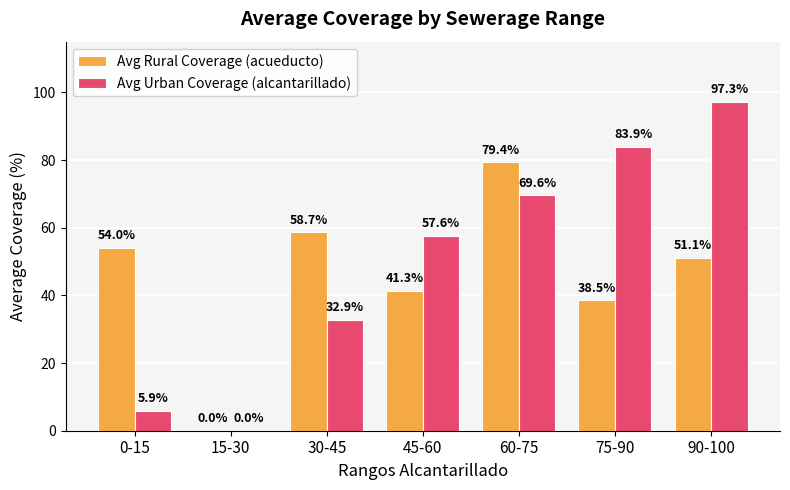

What value does the Avg Rural Coverage (acueducto) series have at 90-100?

51.1